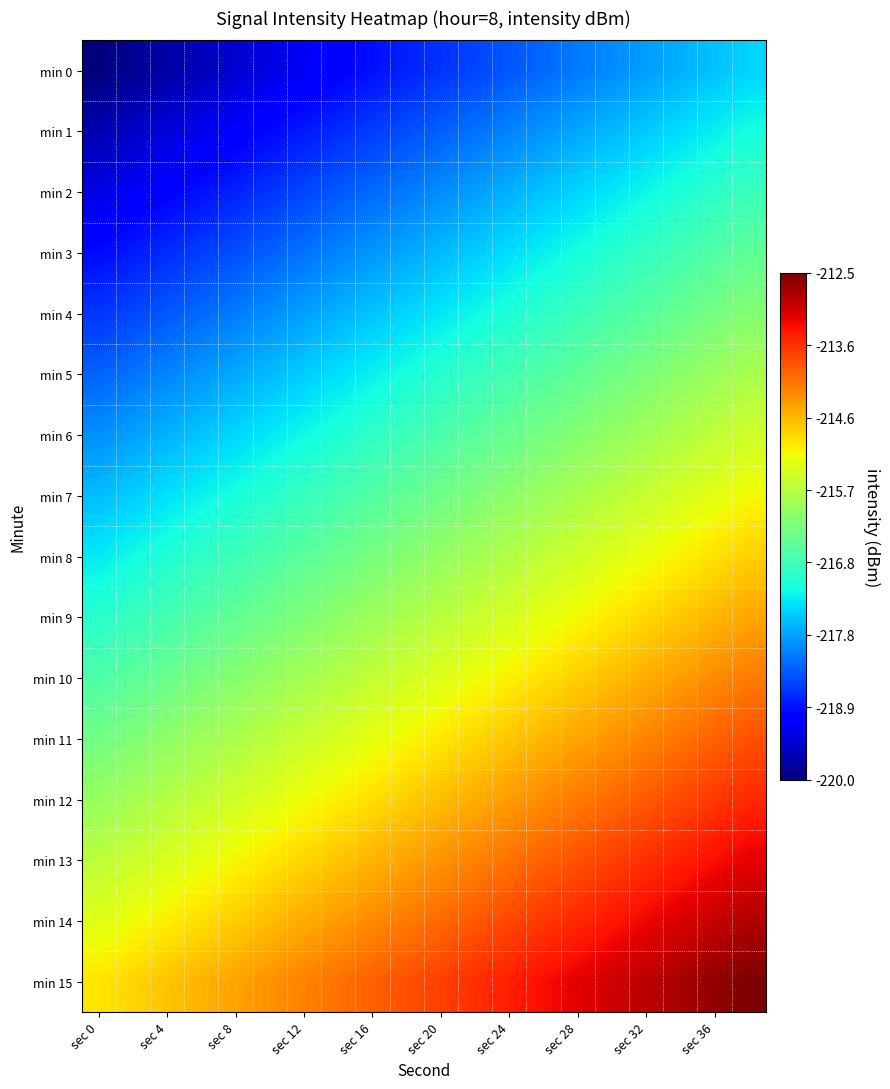

What is the minimum value shown in the chart?

-220.0